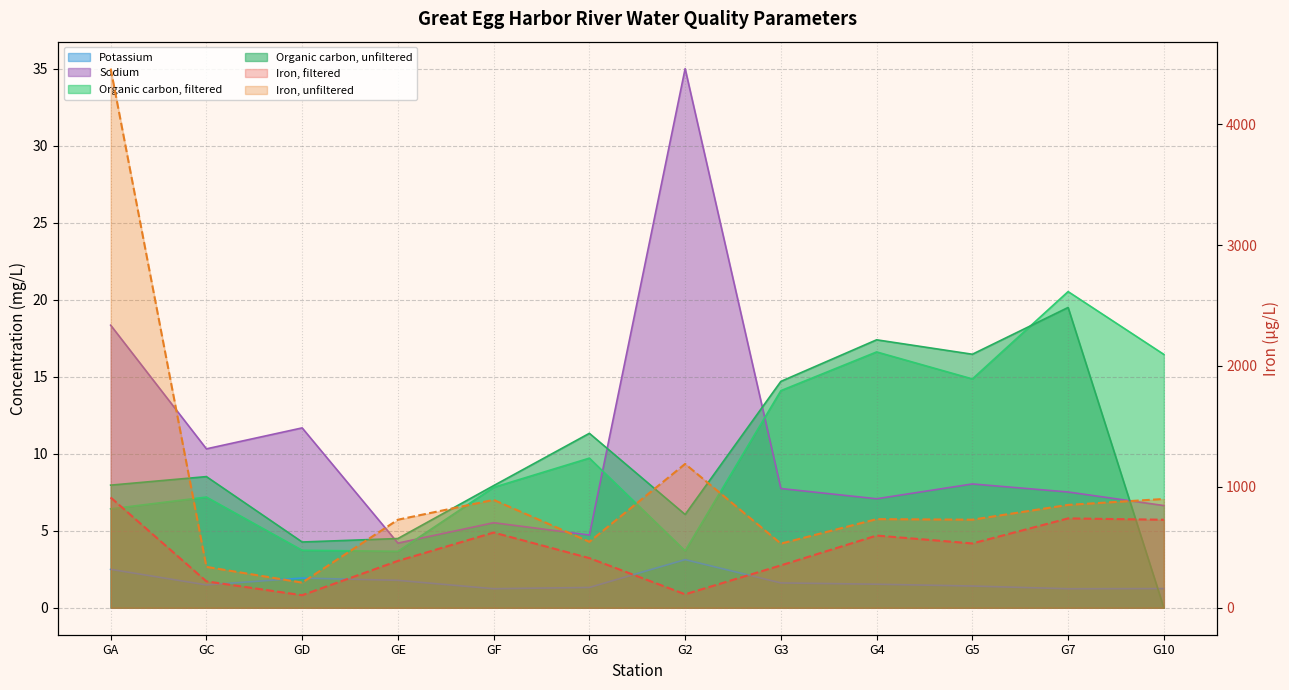

True or false: Organic carbon, filtered and Iron, filtered cross at least once.

False